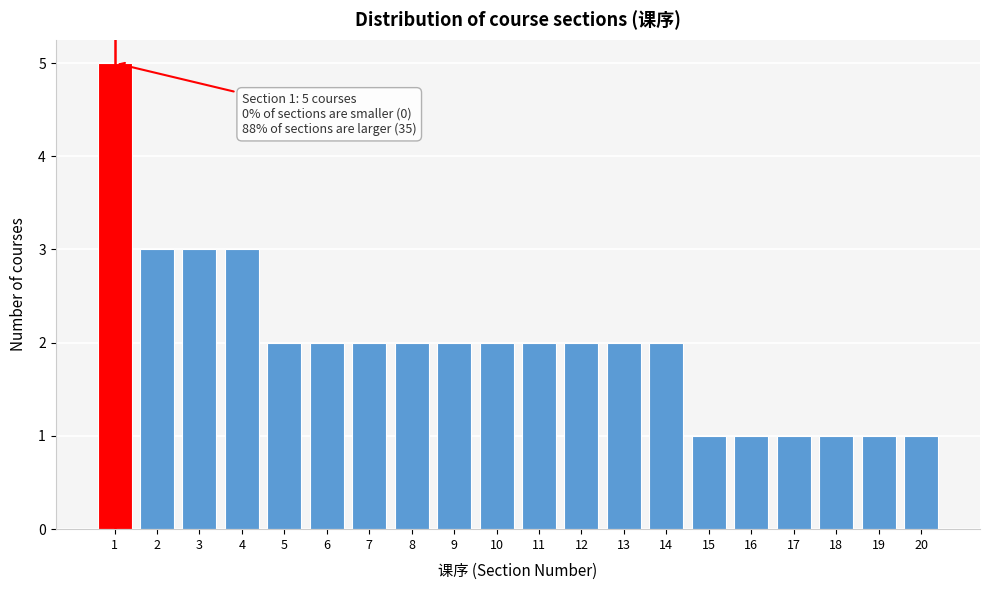

Reading right to left, list all the values displayed in this chart.

1	1	1	1	1	1	2	2	2	2	2	2	2	2	2	2	3	3	3	5